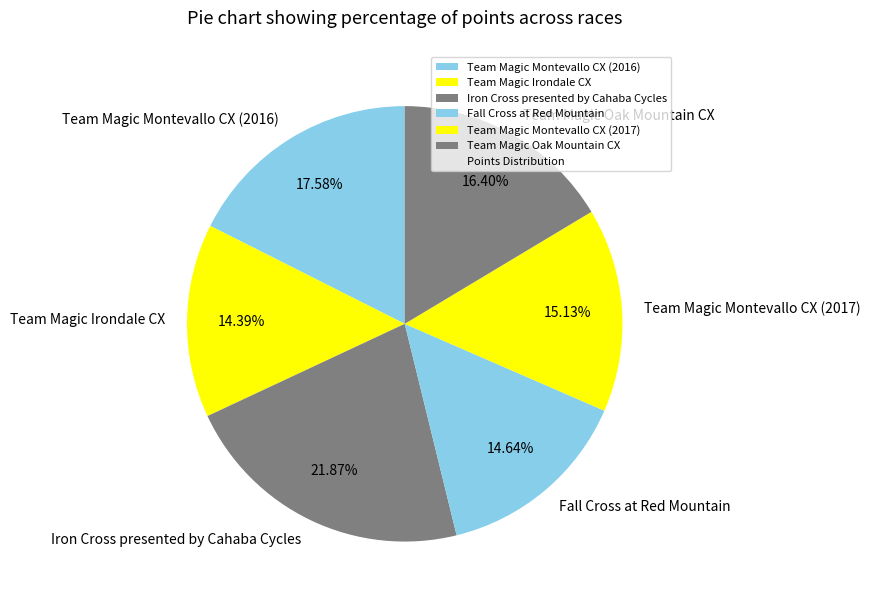

Which category has the biggest portion of the pie?

Iron Cross presented by Cahaba Cycles